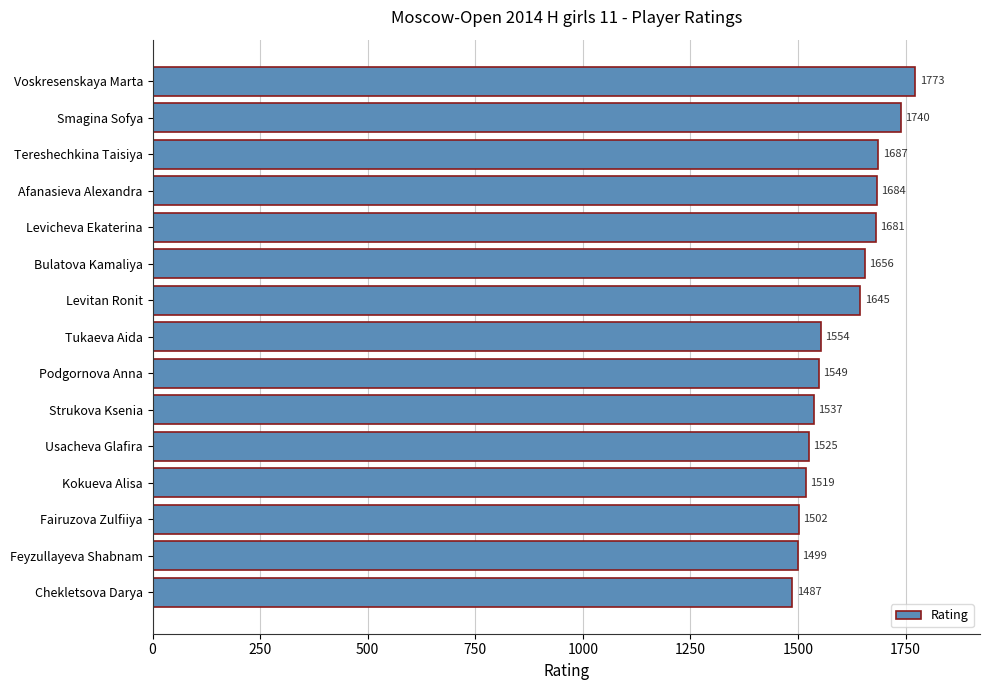

Reading bottom to top, extract all data points from this chart.

Chekletsova Darya=1487	Feyzullayeva Shabnam=1499	Fairuzova Zulfiiya=1502	Kokueva Alisa=1519	Usacheva Glafira=1525	Strukova Ksenia=1537	Podgornova Anna=1549	Tukaeva Aida=1554	Levitan Ronit=1645	Bulatova Kamaliya=1656	Levicheva Ekaterina=1681	Afanasieva Alexandra=1684	Tereshechkina Taisiya=1687	Smagina Sofya=1740	Voskresenskaya Marta=1773